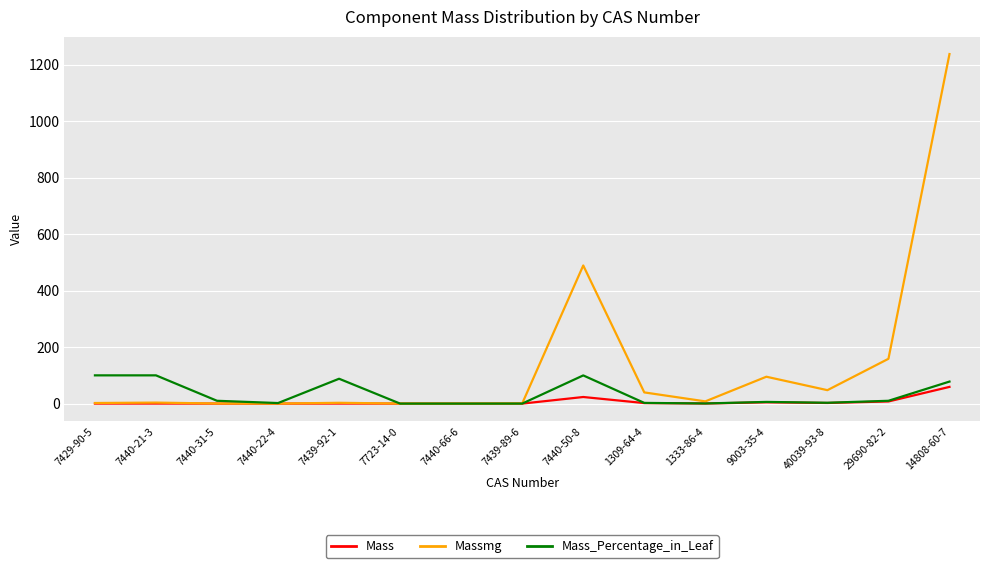

At which label does Massmg reach its peak?

14808-60-7